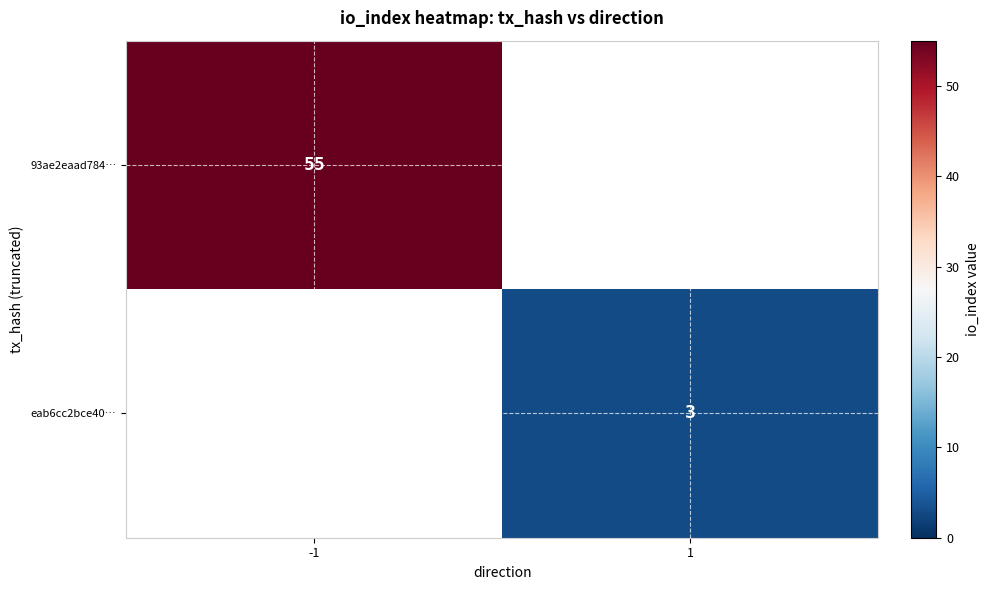

What is the greatest value displayed?

55.0